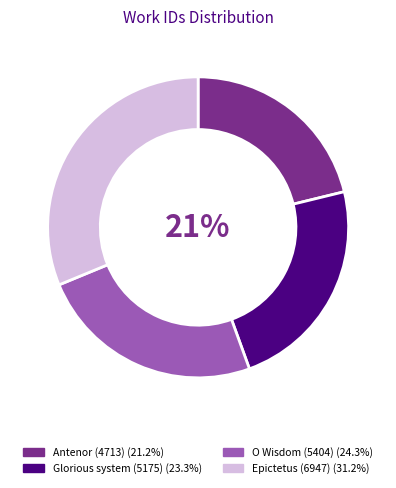

The O Wisdom (5404) slice represents 36% of the pie. True or false?

False